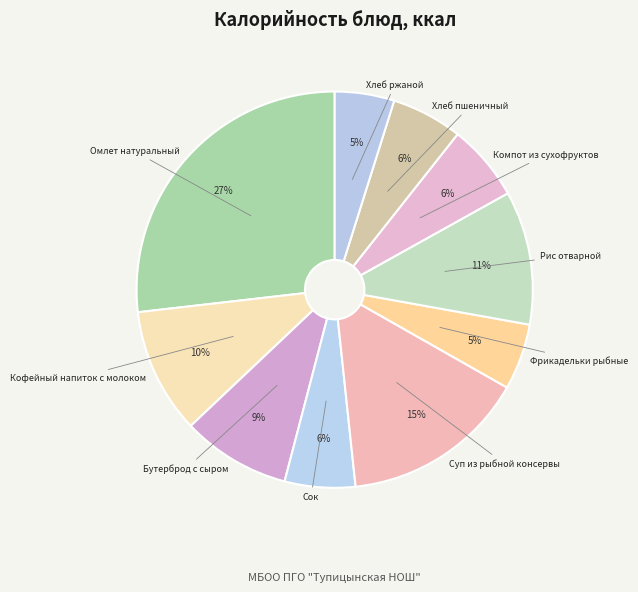

Is Хлеб пшеничный the majority of the pie?

No